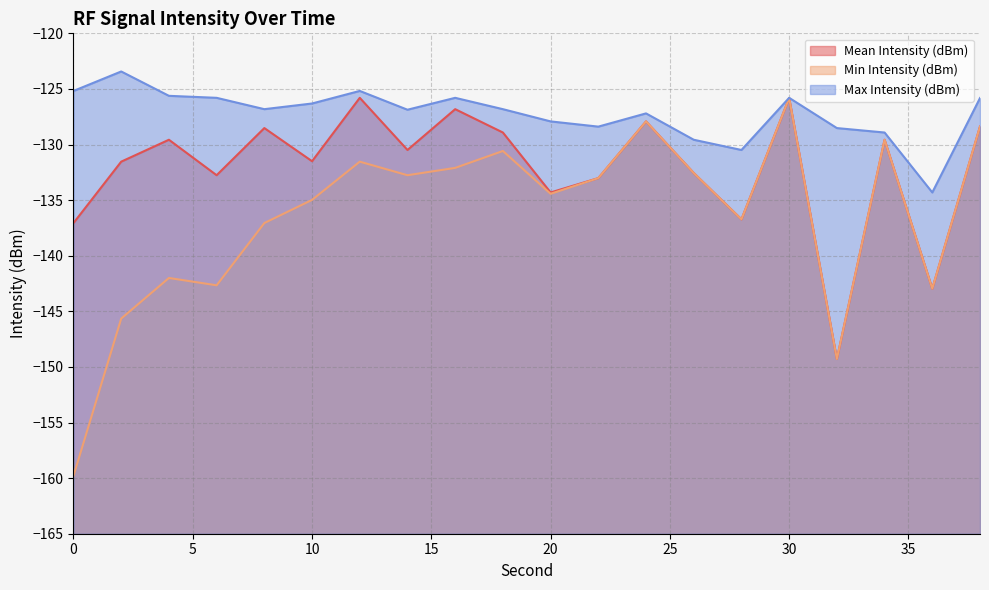

Rank the series by their maximum value, from lowest to highest.

Min Intensity (dBm), Mean Intensity (dBm), Max Intensity (dBm)